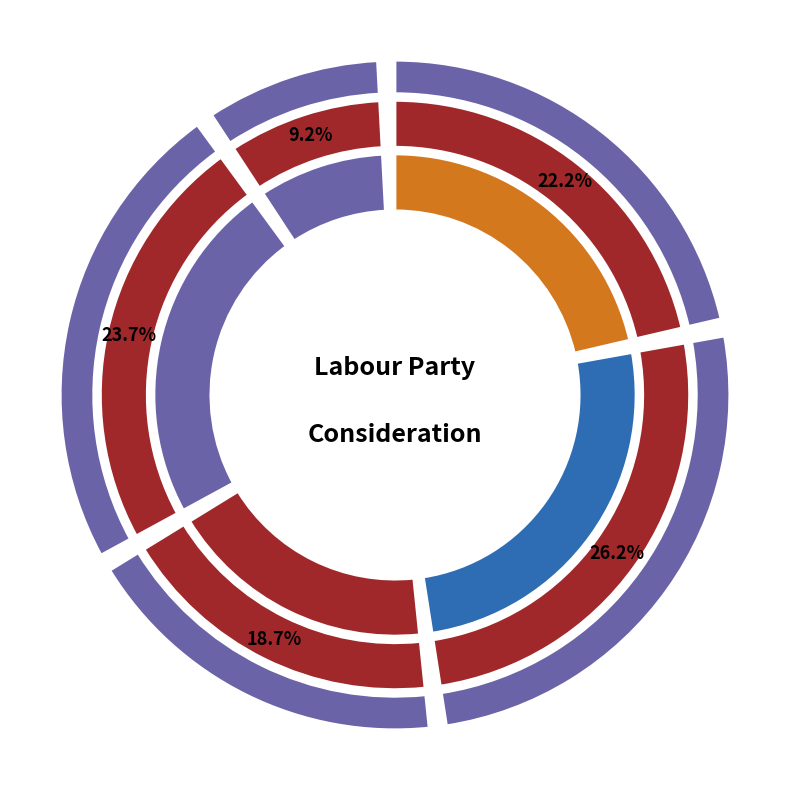

To the nearest percent, what percentage of the pie is Unlikely to consider?

19%